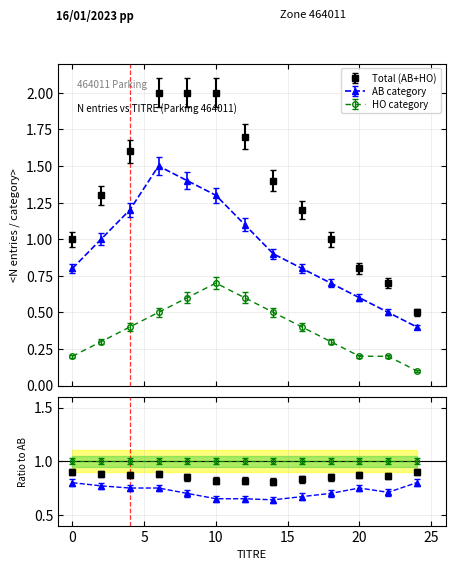

At which category is the sum across all series the highest?

6